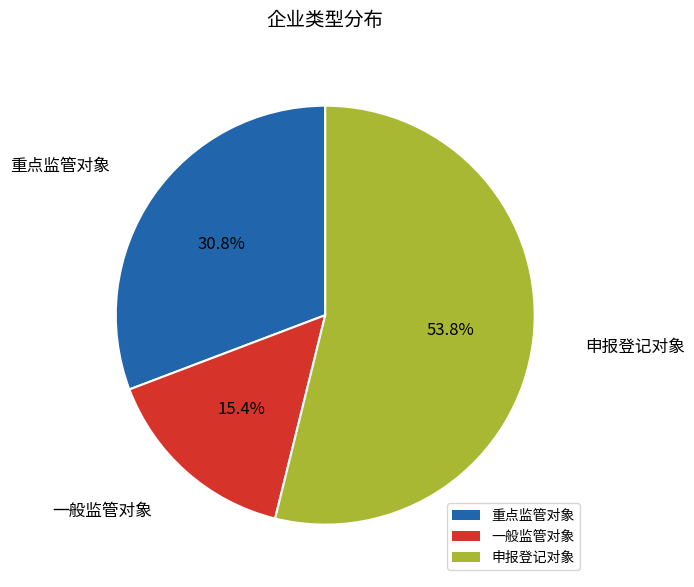

True or false: 一般监管对象 accounts for 15% of the total.

True